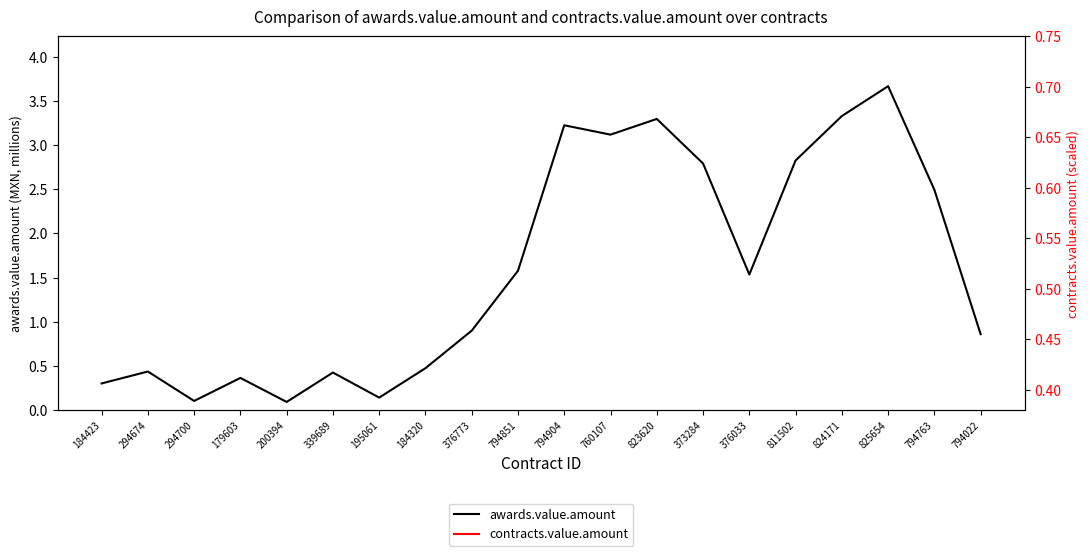

What value does the contracts.value.amount series have at 823620?

1154.0